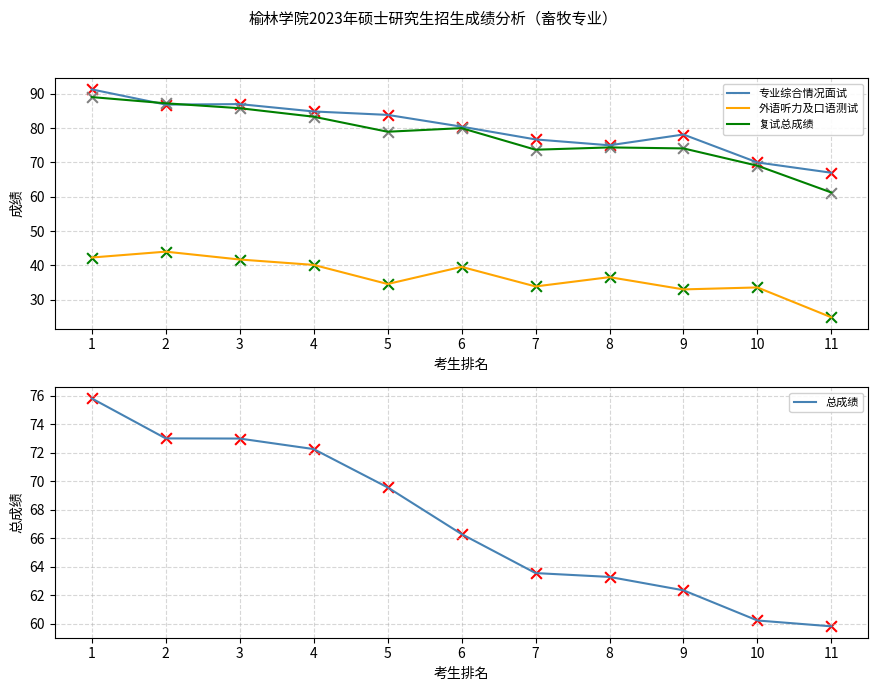

Which series reaches the maximum Y coordinate?

专业综合情况面试